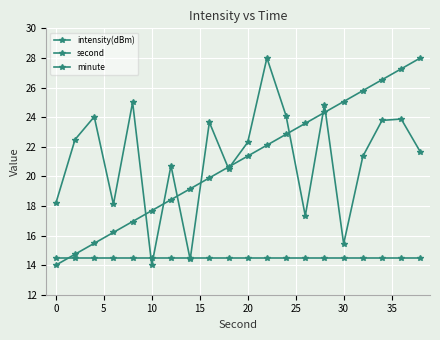

How many lines are shown in the chart?

3